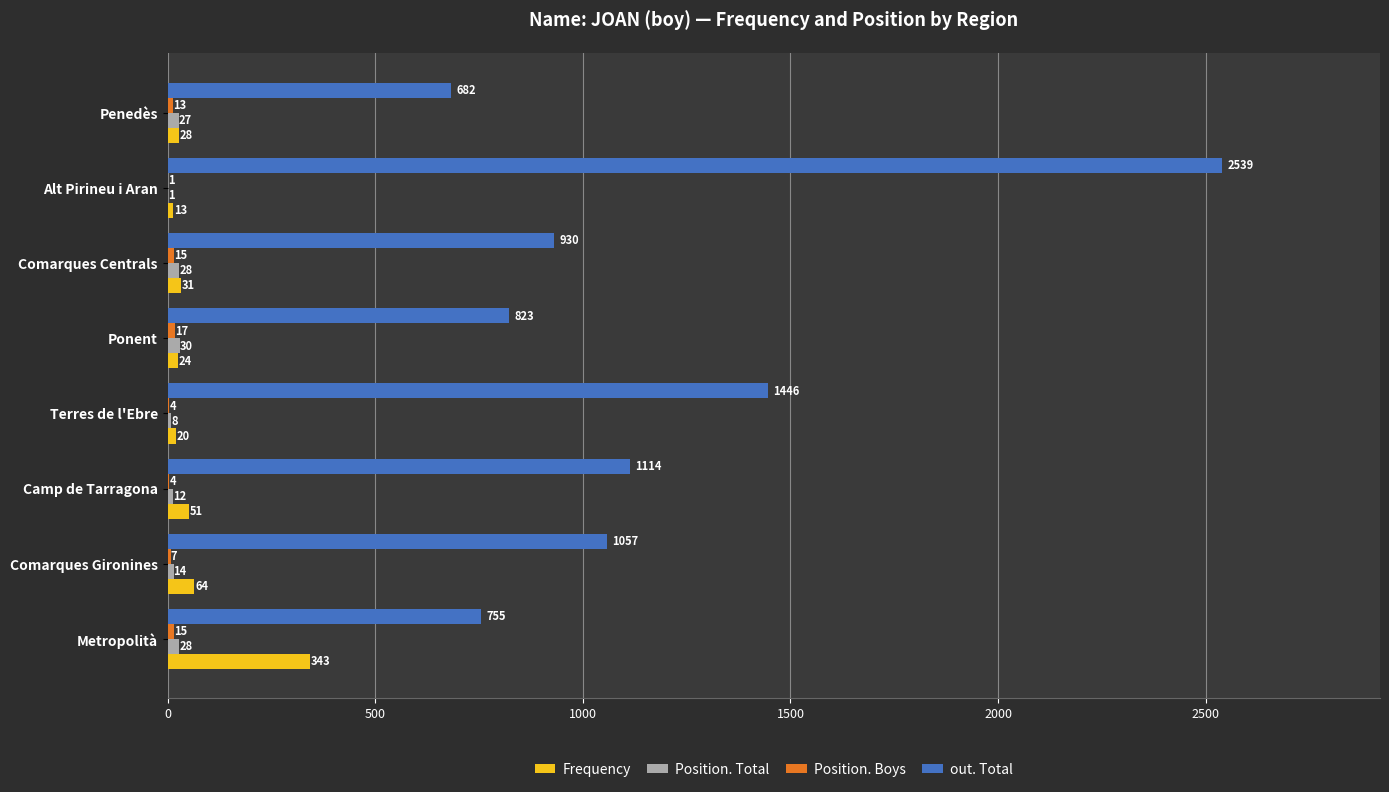

True or false: Frequency has a value of 64 at Comarques Gironines.

True